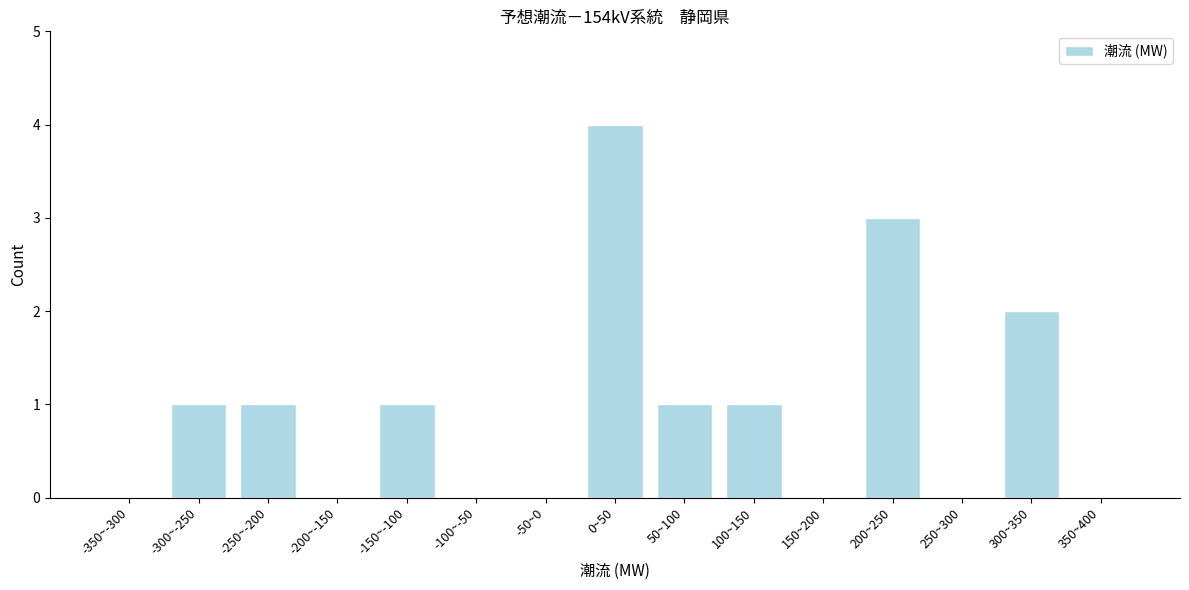

Reading left to right, extract all data points from this chart.

-350~-300=0	-300~-250=1	-250~-200=1	-200~-150=0	-150~-100=1	-100~-50=0	-50~0=0	0~50=4	50~100=1	100~150=1	150~200=0	200~250=3	250~300=0	300~350=2	350~400=0